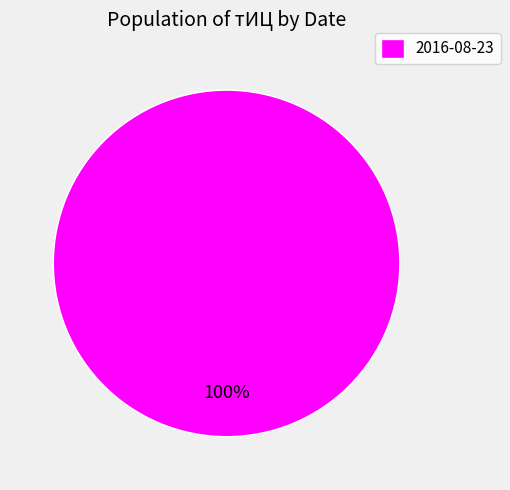

Is there a majority slice in this chart?

Yes